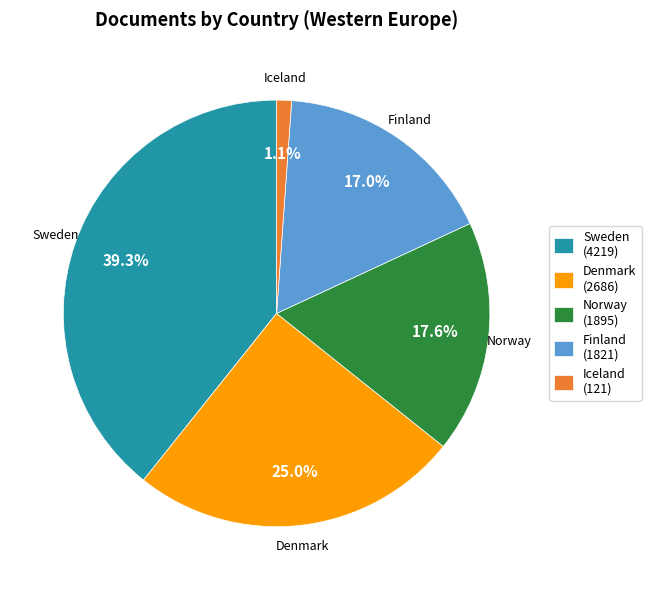

Approximately how many times larger is the value at Finland compared to Sweden?

0.4